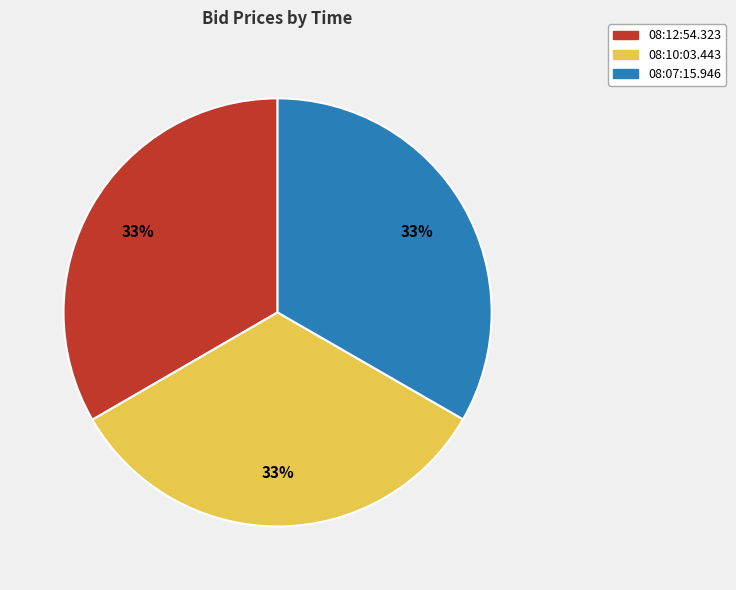

Is there any slice that represents more than half of the pie?

No